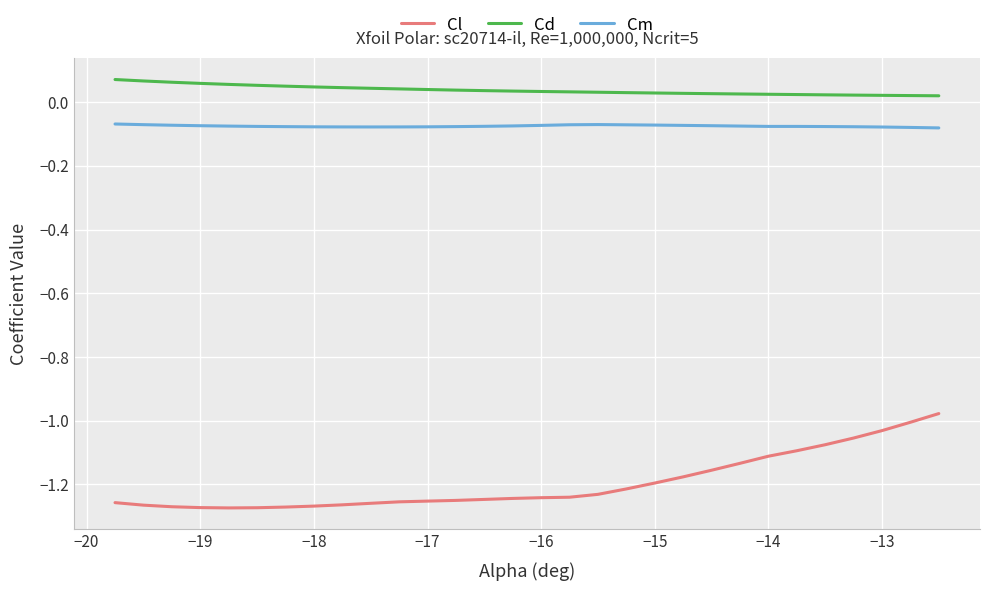

Which series has the largest range (max minus min)?

Cl